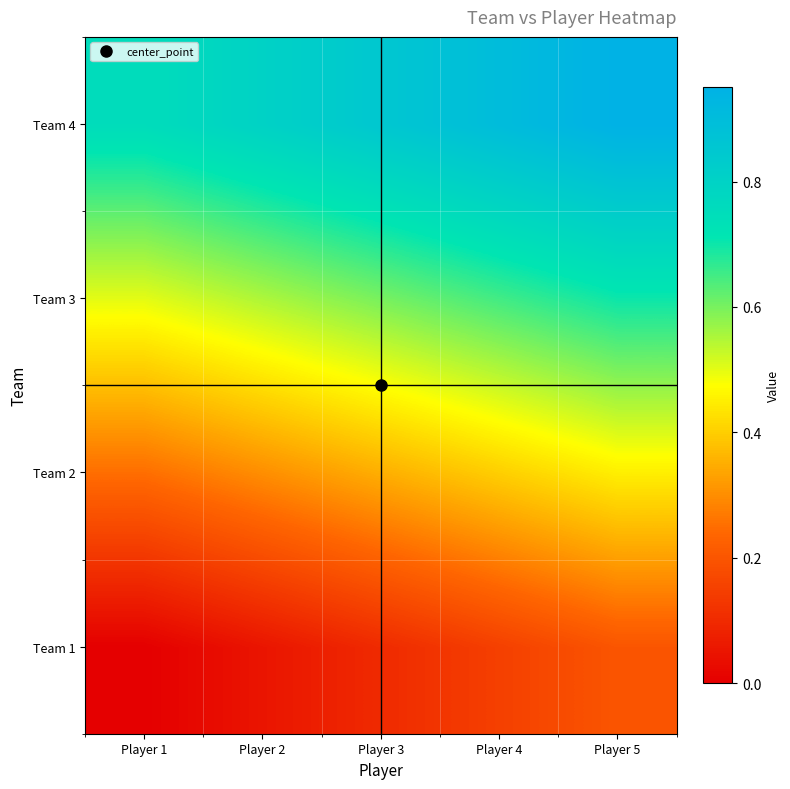

What is the difference between the highest and lowest values at Player 2?

0.8